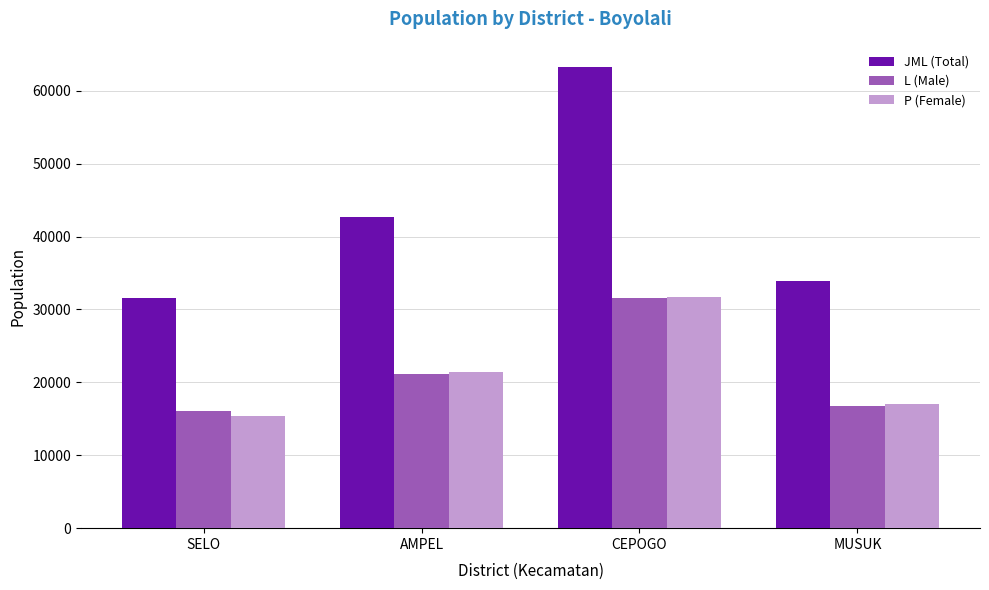

Which series has the widest spread of values?

JML (Total)